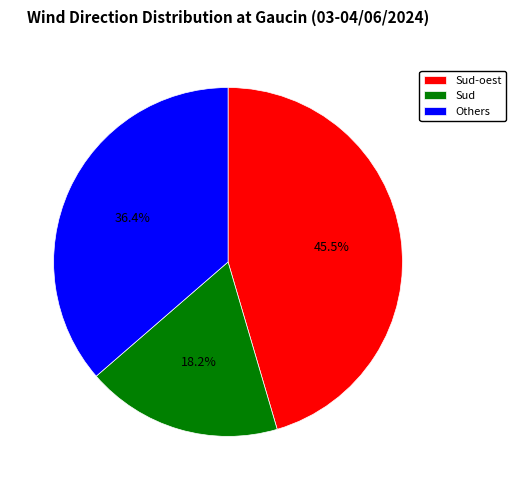

Which slice is the smallest?

Sud